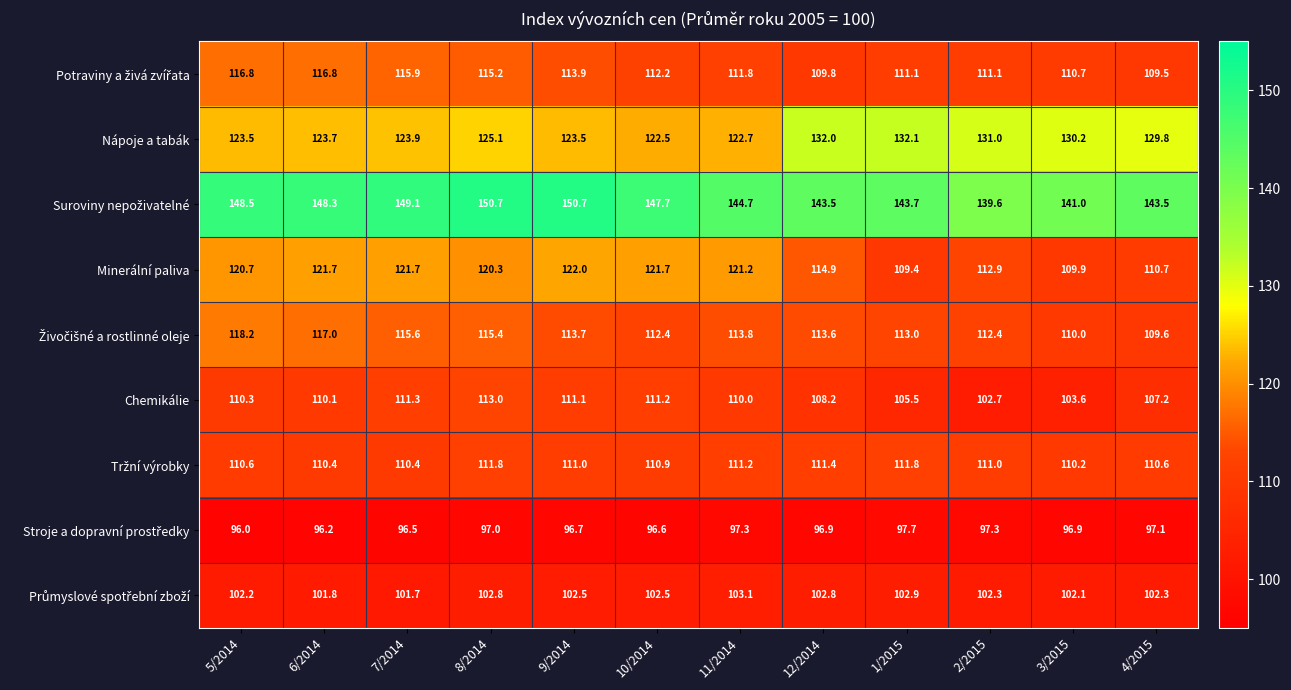

Which series has the largest range (max minus min)?

Minerální paliva